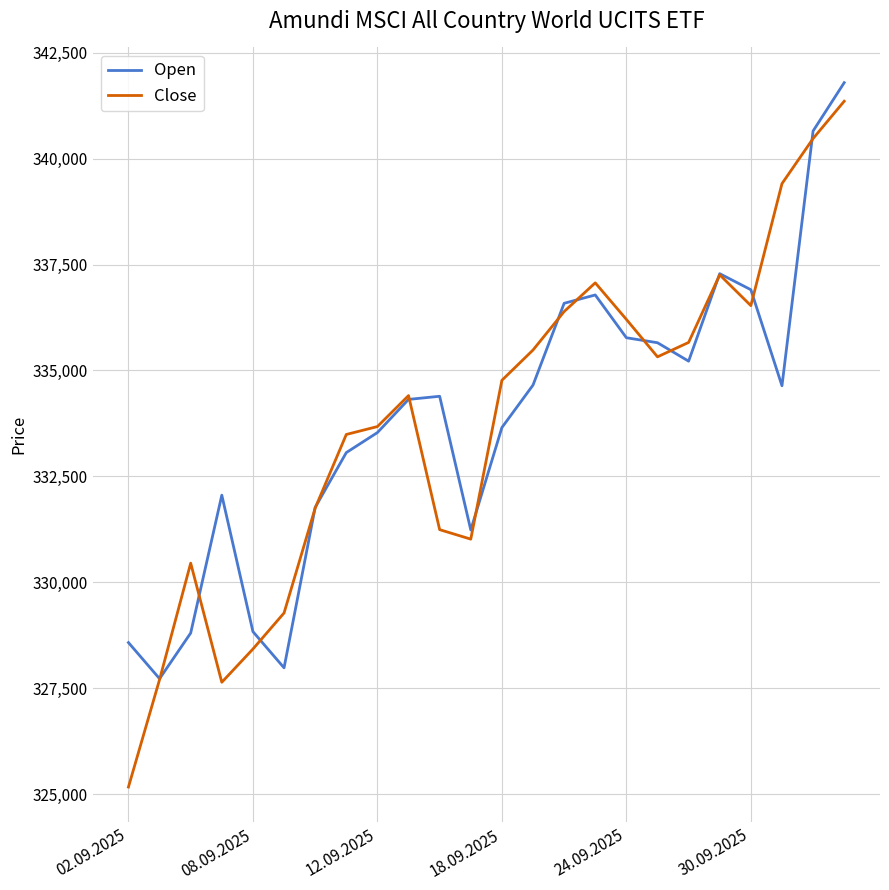

What is the highest value of the Open series?

341795